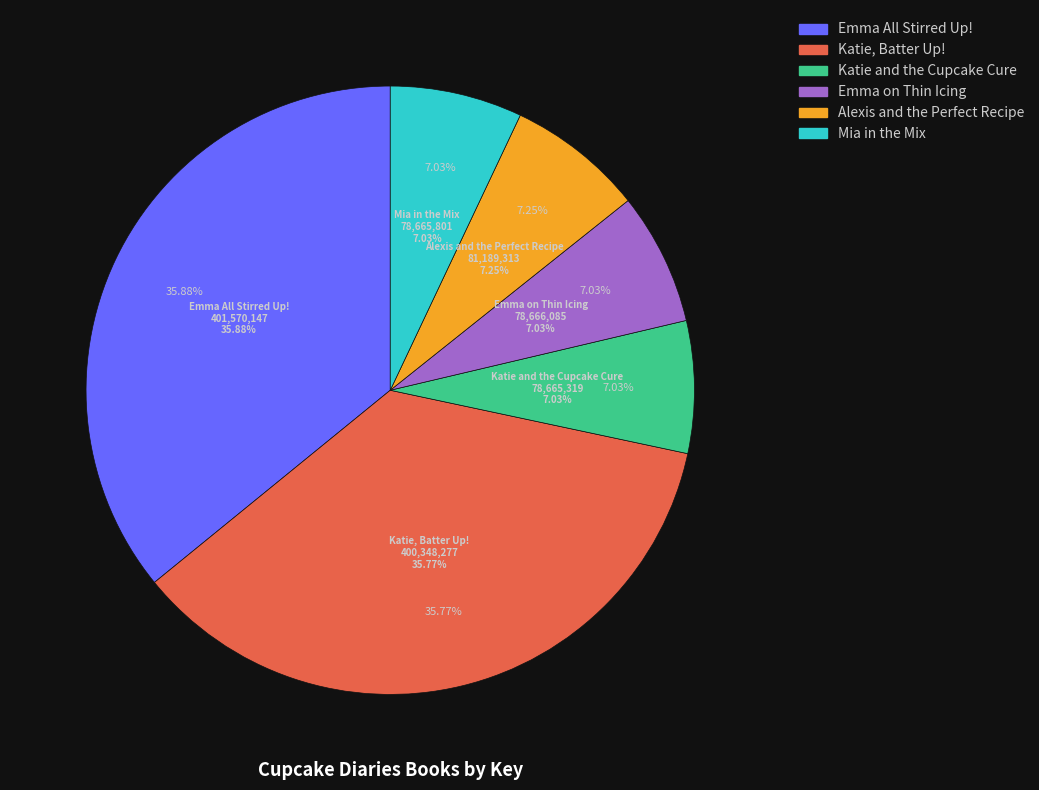

The Katie, Batter Up! slice represents 36% of the pie. True or false?

True